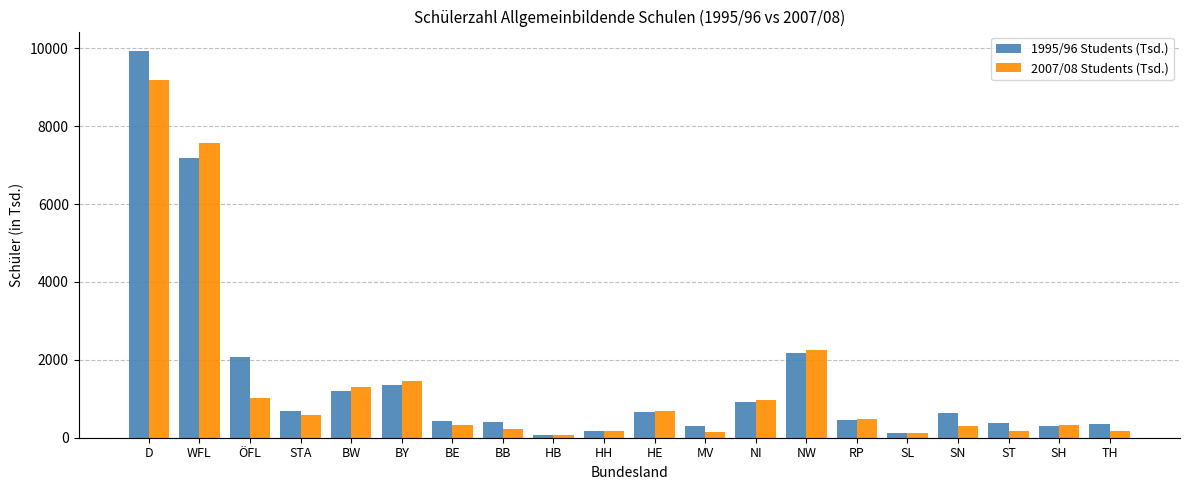

List the series in order of their peak value, highest first.

1995/96 Students (Tsd.), 2007/08 Students (Tsd.)